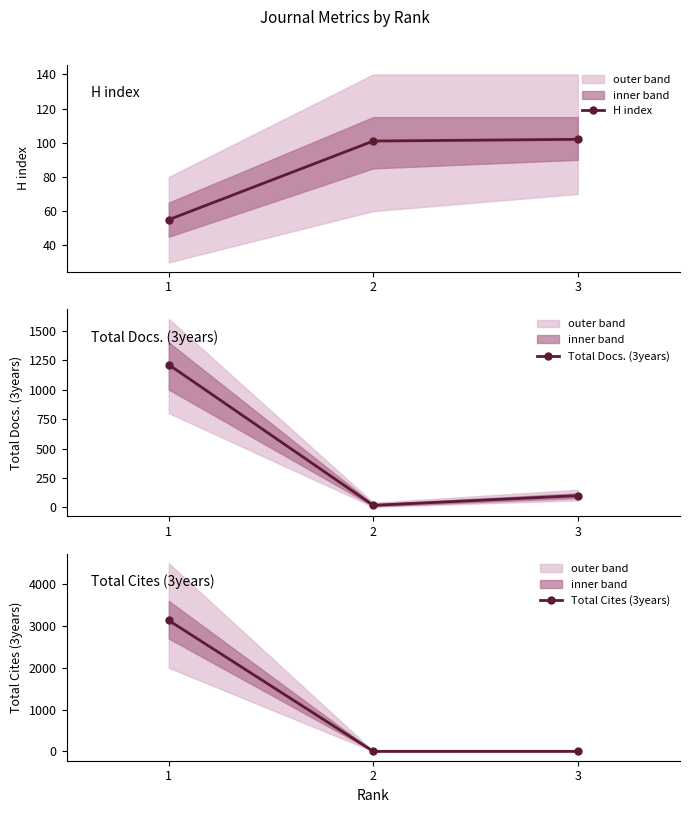

Is this an area chart (filled region under the line)?

No